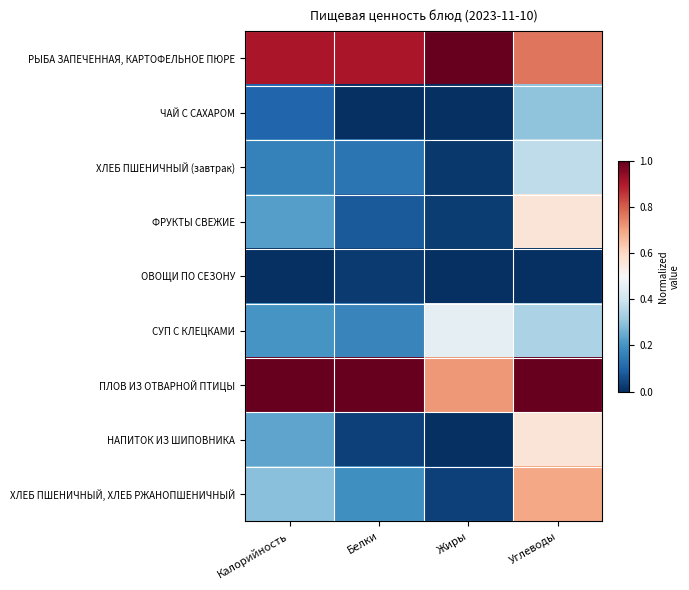

At which category does the chart reach its peak across all series?

Жиры